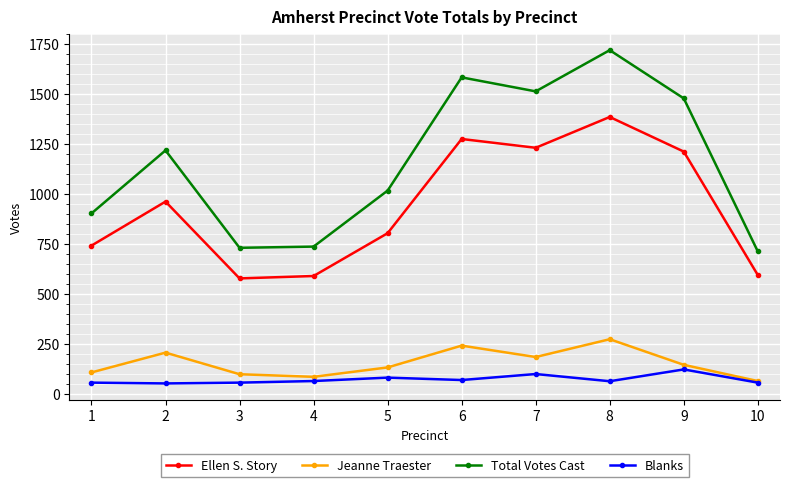

In Ellen S. Story, how many points are lower than both neighbors (excluding endpoints)?

2